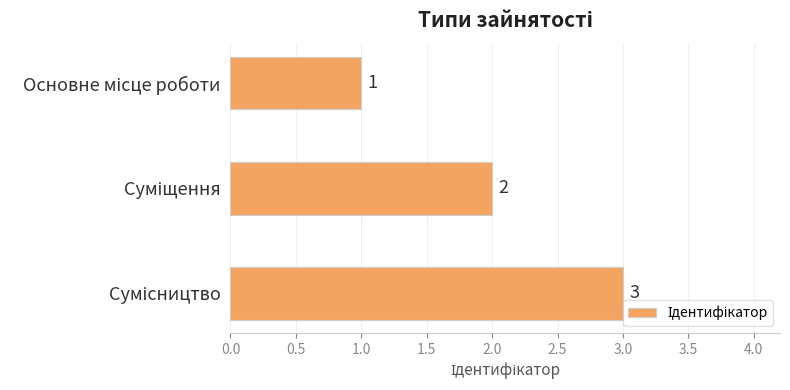

How many values are between 1 and 3?

3